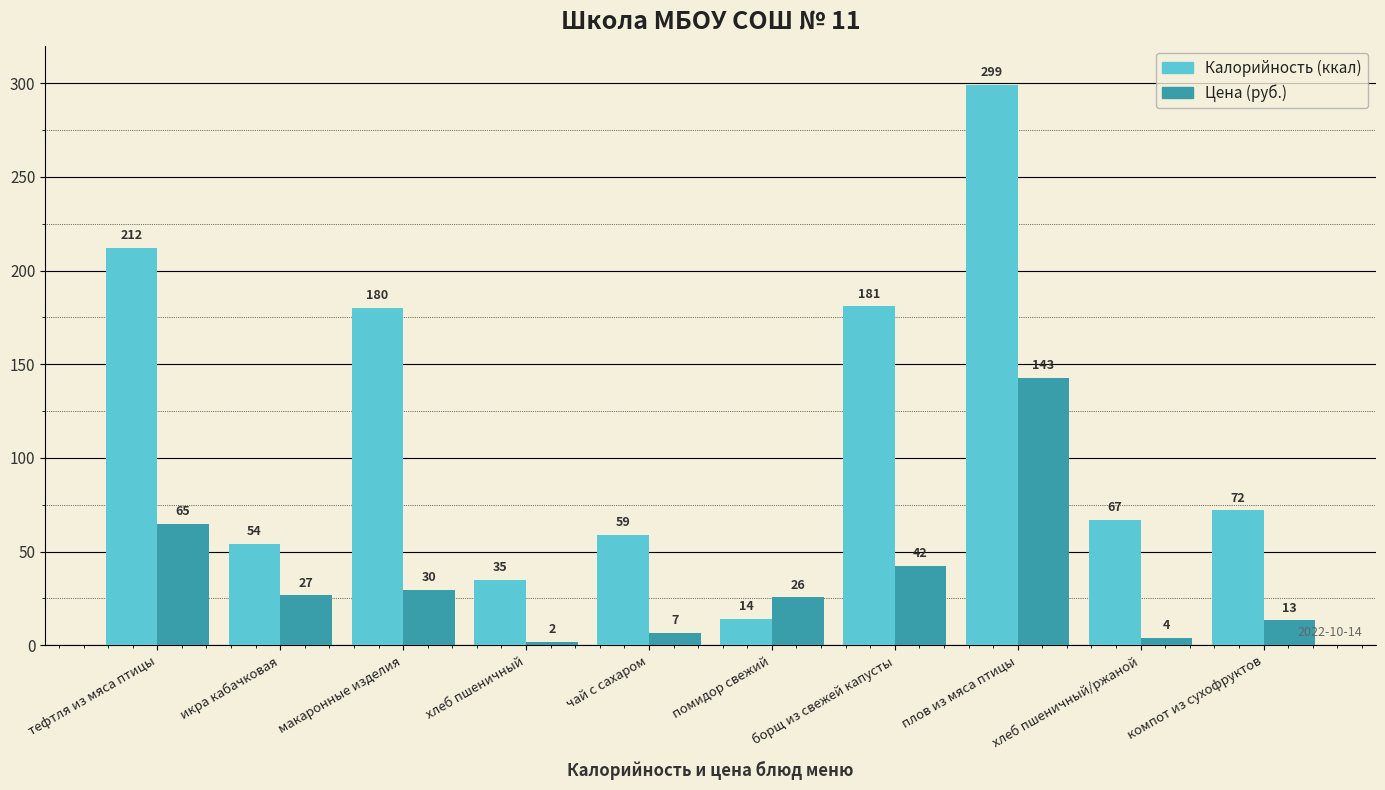

What is the difference between the highest and lowest values at хлеб пшеничный/ржаной?

63.0